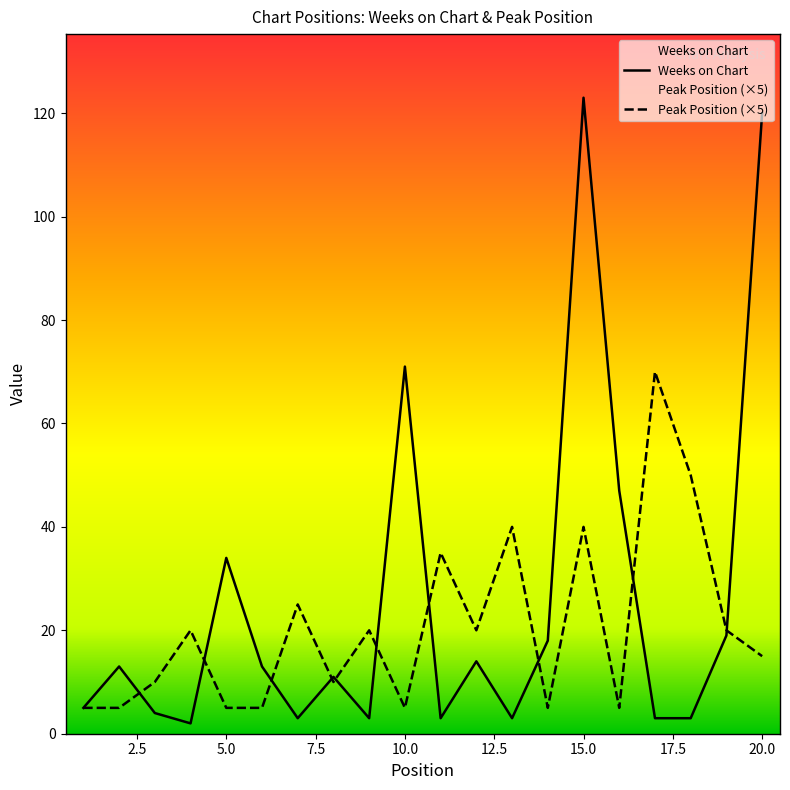

What is the spread (max minus min) of values at 7?

22